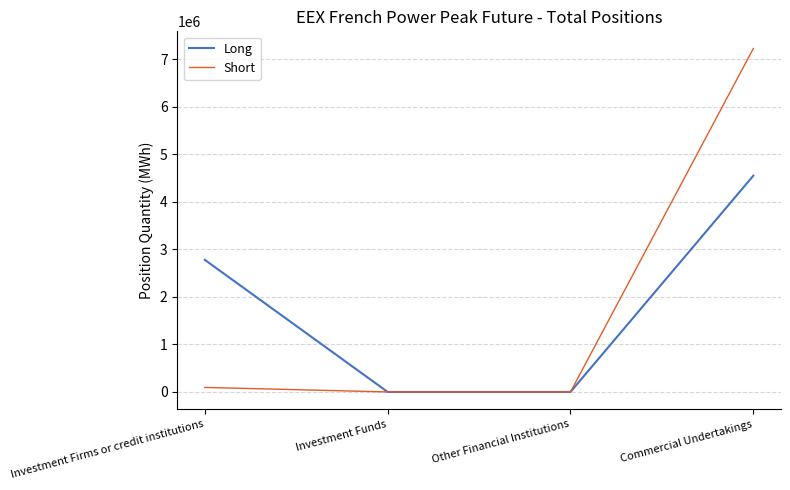

Is this an area chart (filled region under the line)?

No